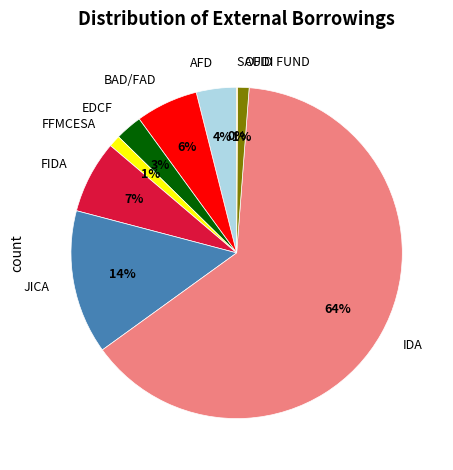

Is the sum of FFMCESA and OFID greater than half?

No